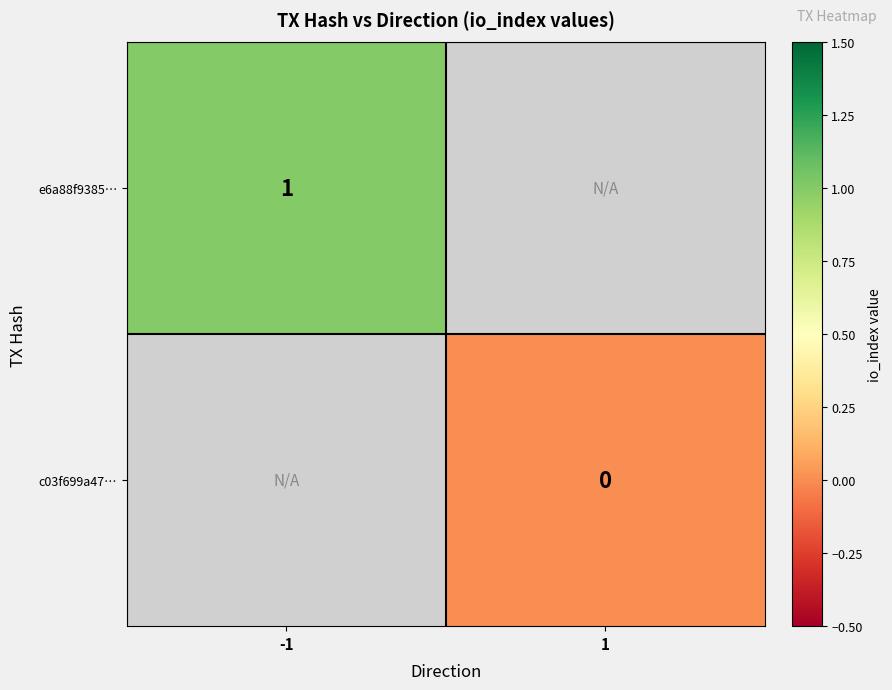

What is the greatest value displayed?

1.0